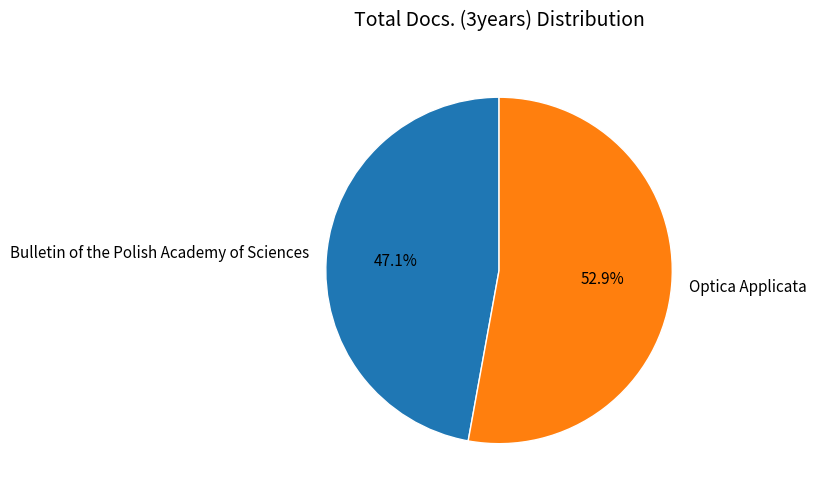

Which has a higher value, Optica Applicata or Bulletin of the Polish Academy of Sciences?

Optica Applicata